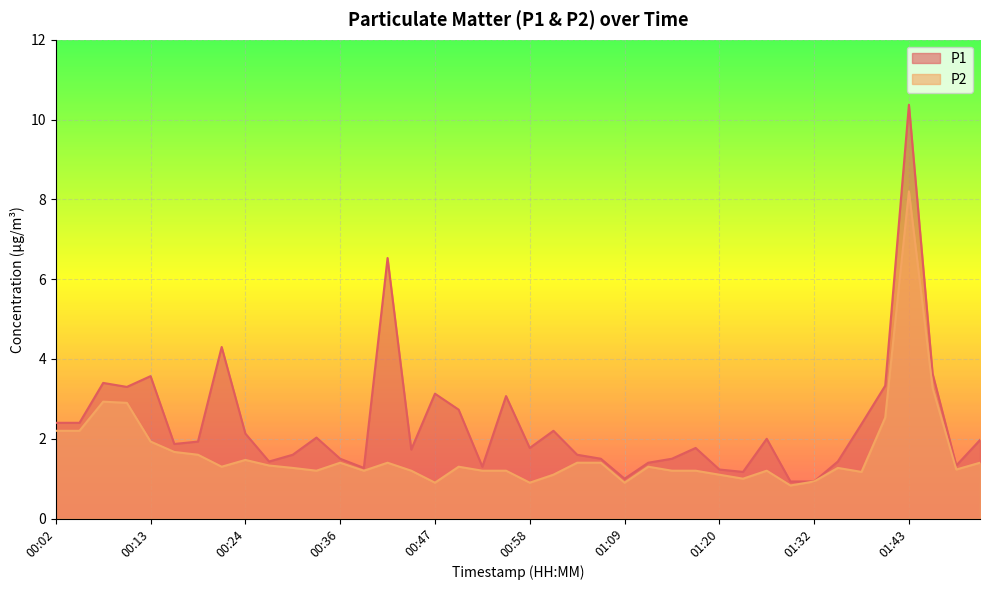

What position from the left is 00:27?

10